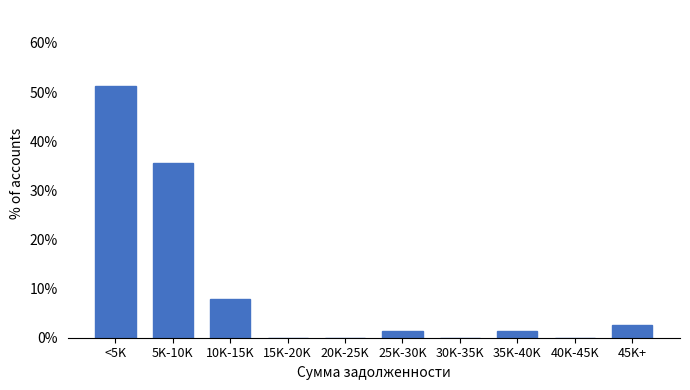

Reading left to right, extract all data points from this chart.

<5K=51.3	5K-10K=35.5	10K-15K=7.9	15K-20K=0.0	20K-25K=0.0	25K-30K=1.3	30K-35K=0.0	35K-40K=1.3	40K-45K=0.0	45K+=2.6